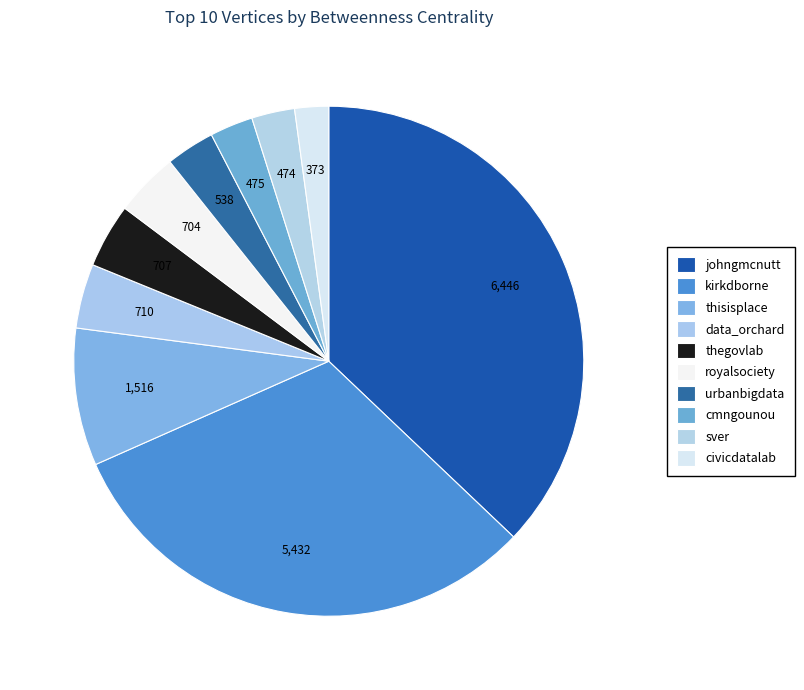

Count the number of slices in the pie.

10